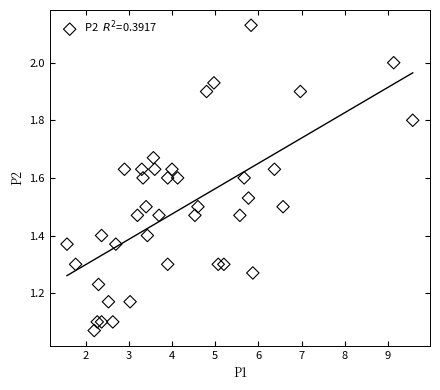

How many data points are displayed?

40